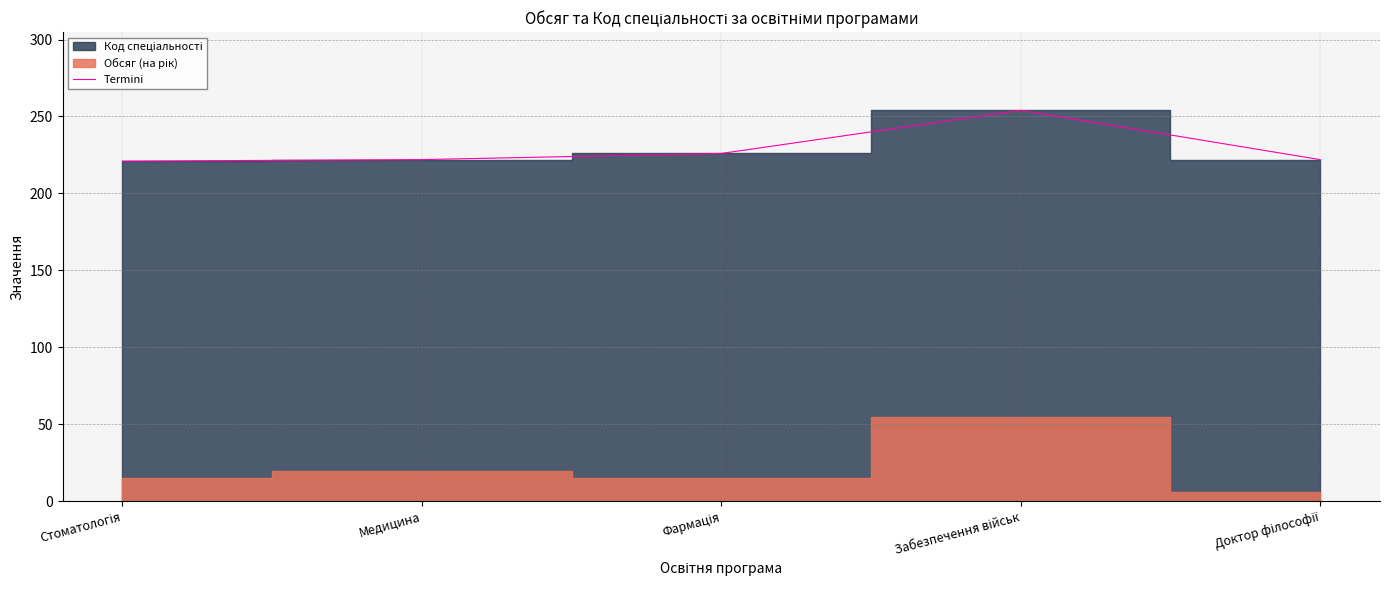

What is the sum of all values?

1145